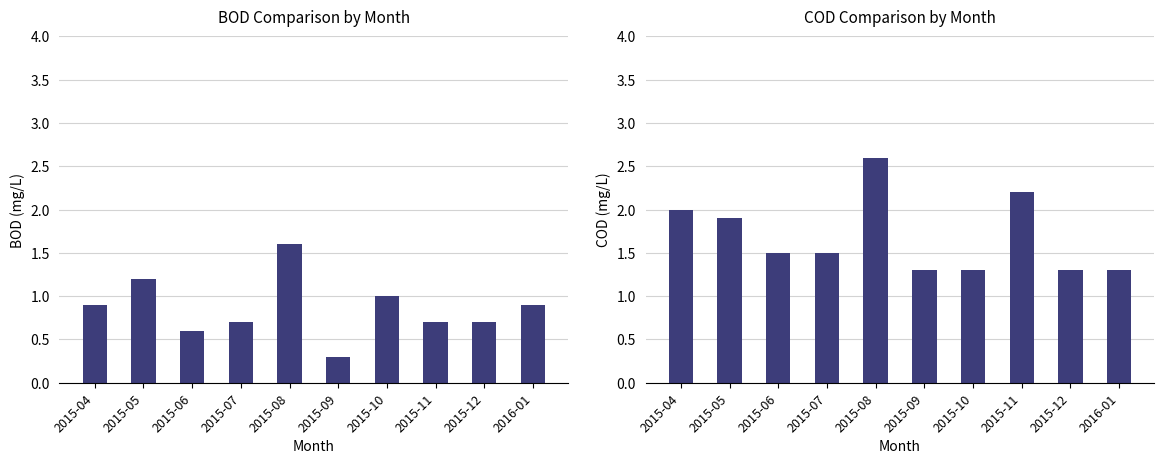

Are the bars horizontal?

No